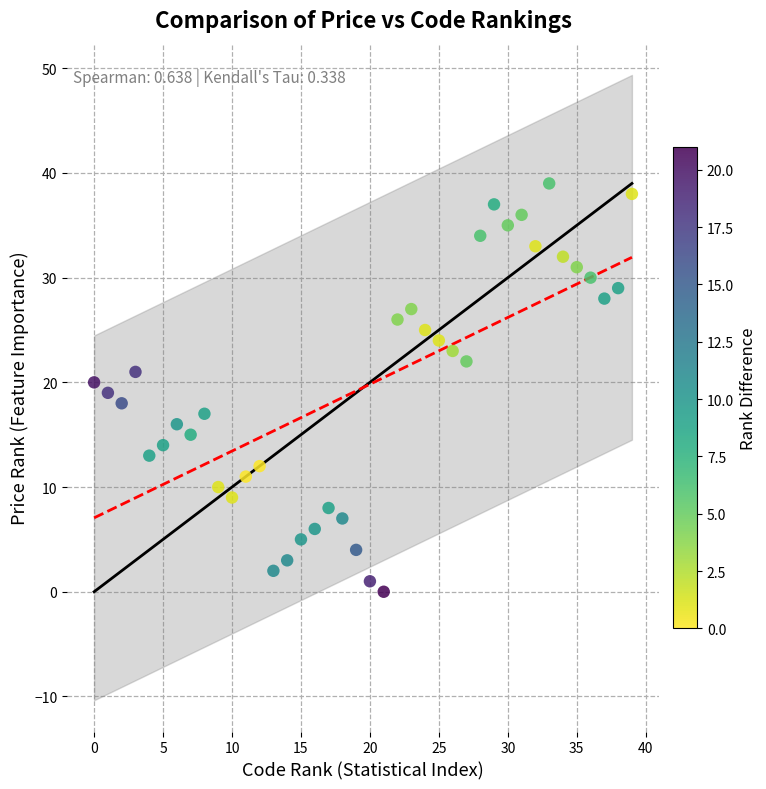

What is the range of X values (max minus min)?

39